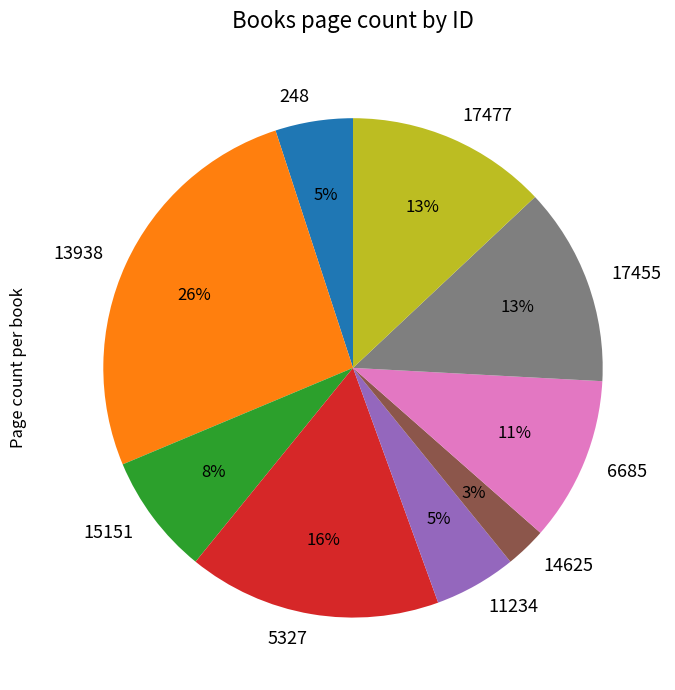

Combined, do 17477 and 15151 account for over 50%?

No